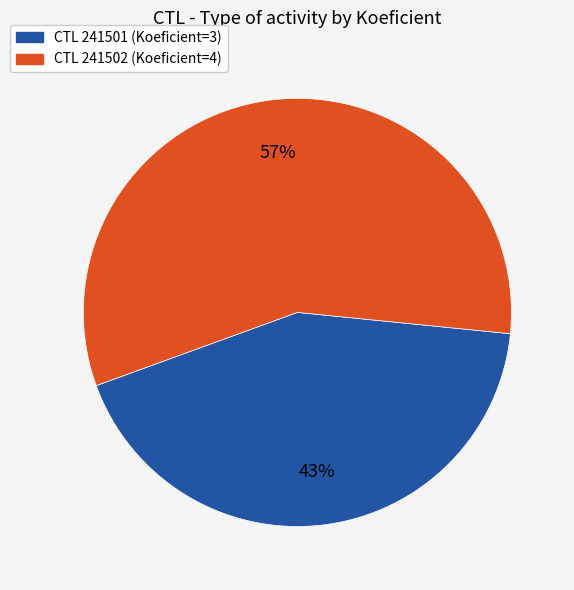

To the nearest percent, what is the difference between the largest and smallest slice percentages?

14%